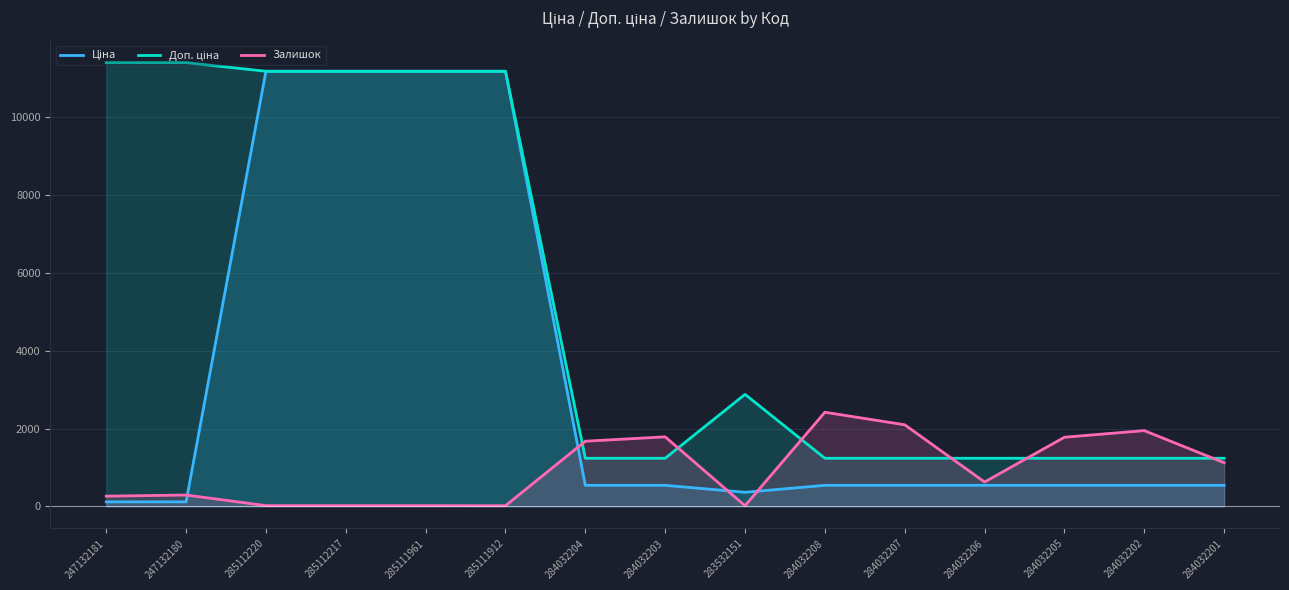

Which series has the widest spread of values?

Ціна